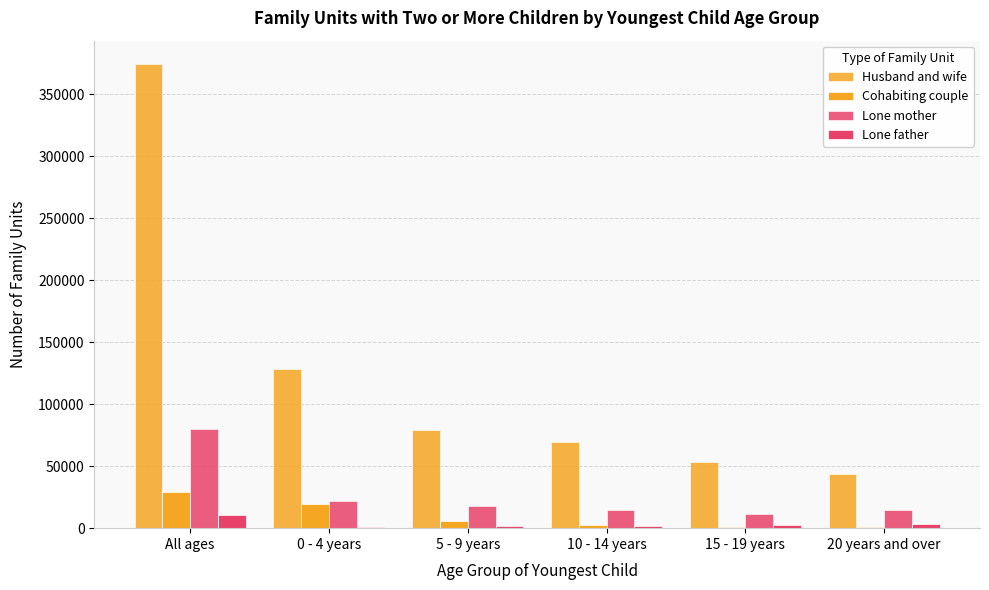

At how many categories does at least one series exceed 83966?

2